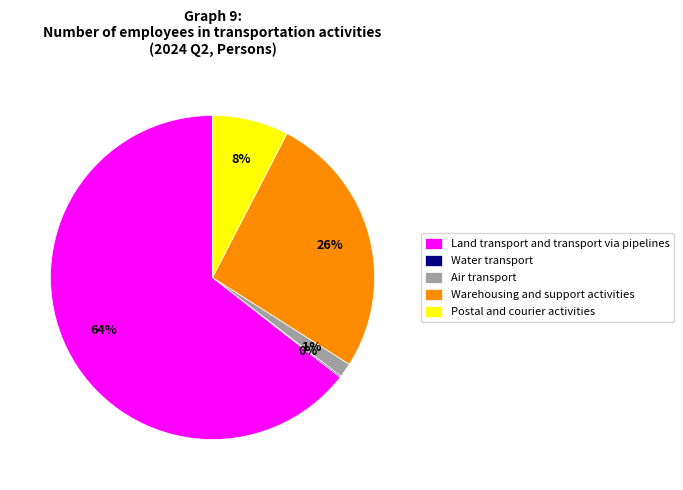

Which has a higher value, Land transport and transport via pipelines or Air transport?

Land transport and transport via pipelines